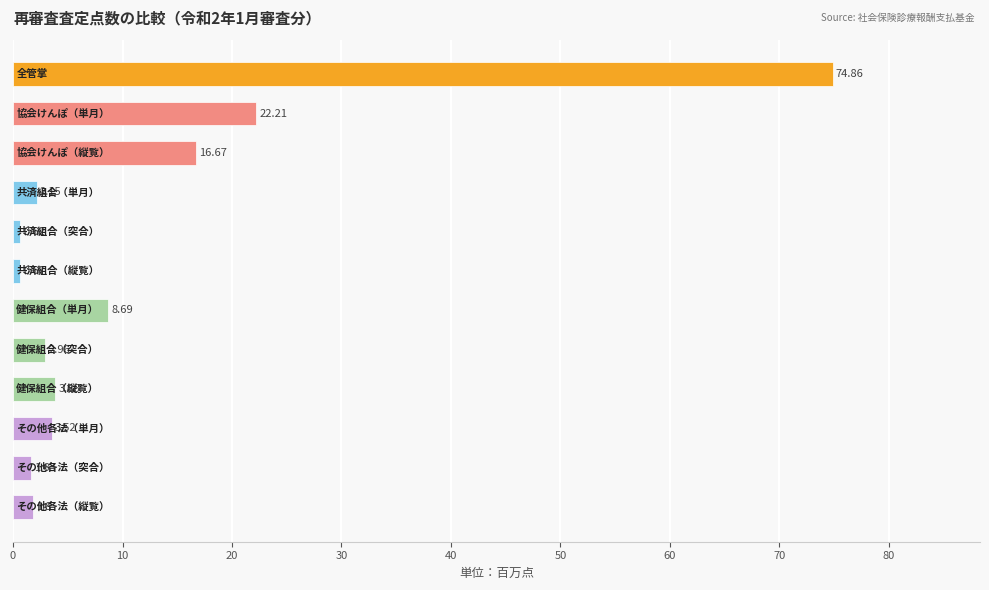

Count the number of data series in this chart.

1